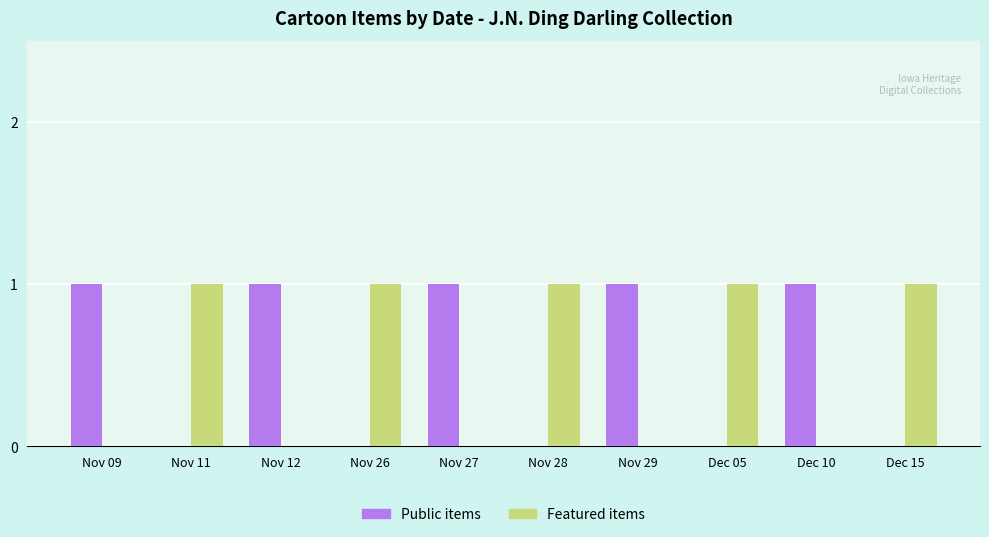

What is the sum of the Public items values at Nov 29 and Dec 15?

1